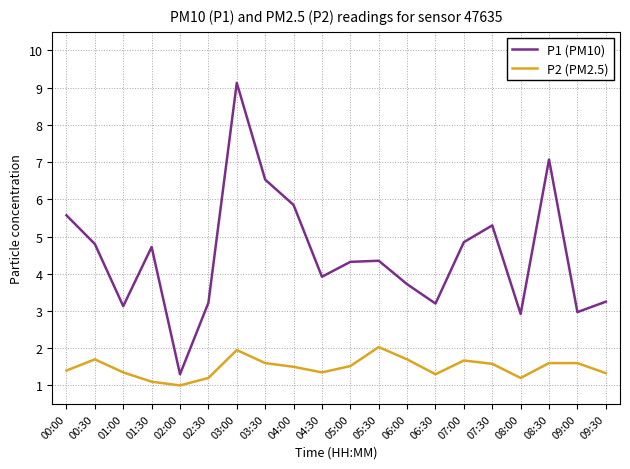

Which series changed the most between 03:00 and 08:00?

P1 (PM10)